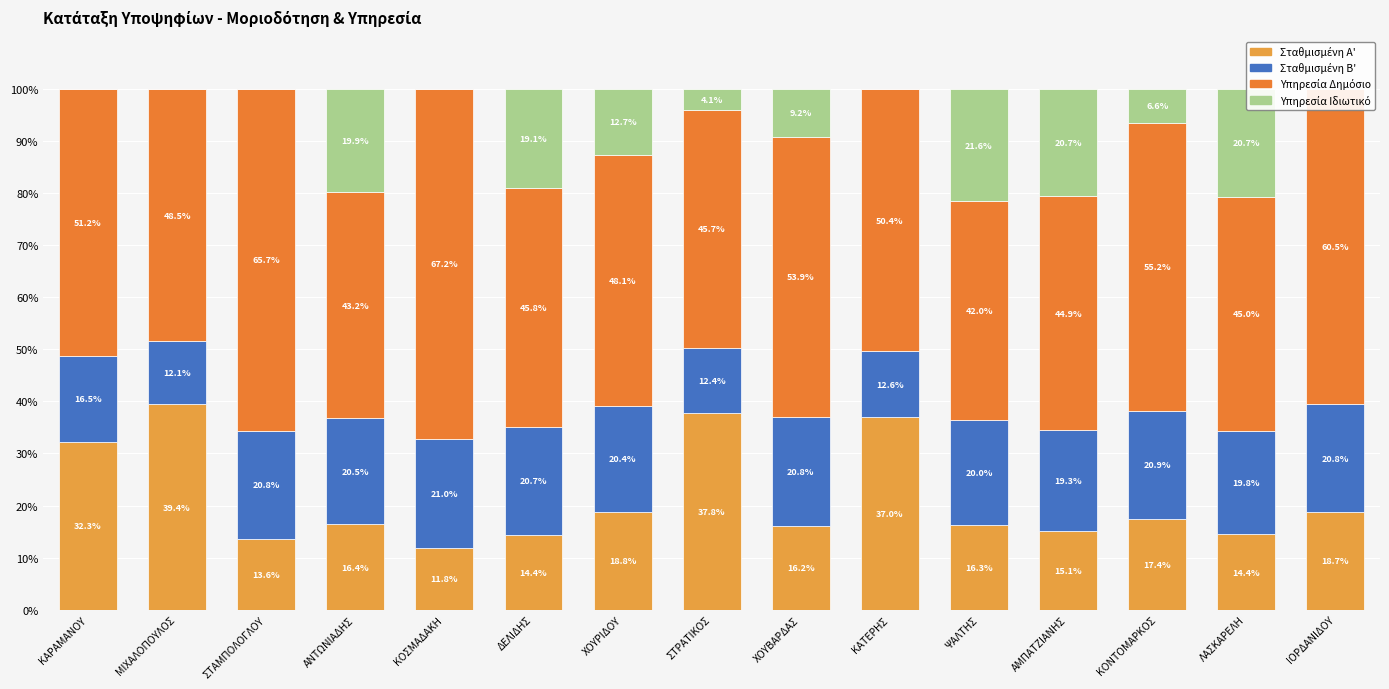

Is it true that Υπηρεσία Δημόσιο equals 88.8 at ΚΟΝΤΟΜΑΡΚΟΣ?

False